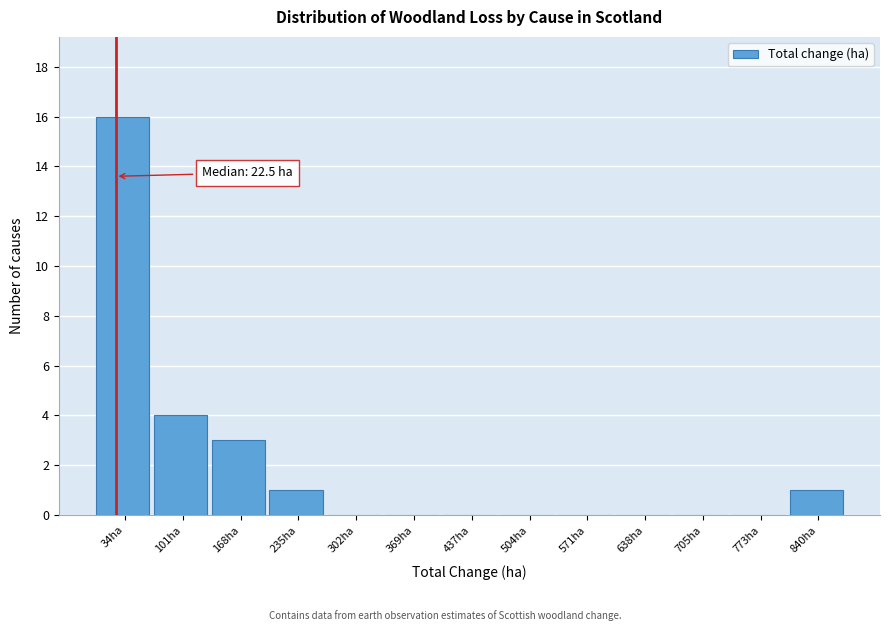

Which range on the x-axis has the tallest bar?

0 to 70